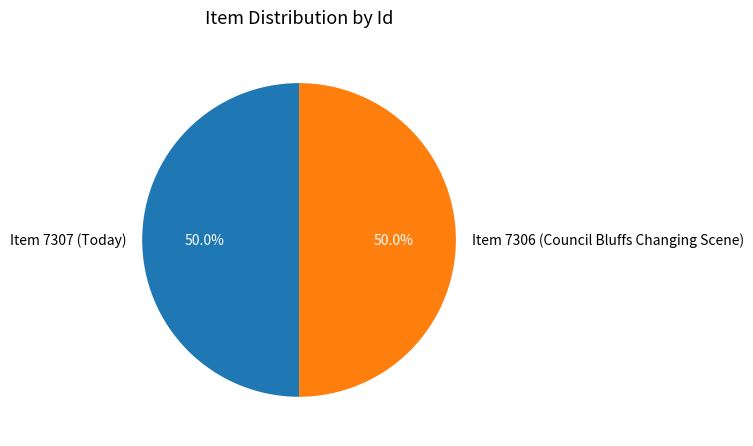

Is it true that Item 7307 (Today) is 50% of the pie?

True